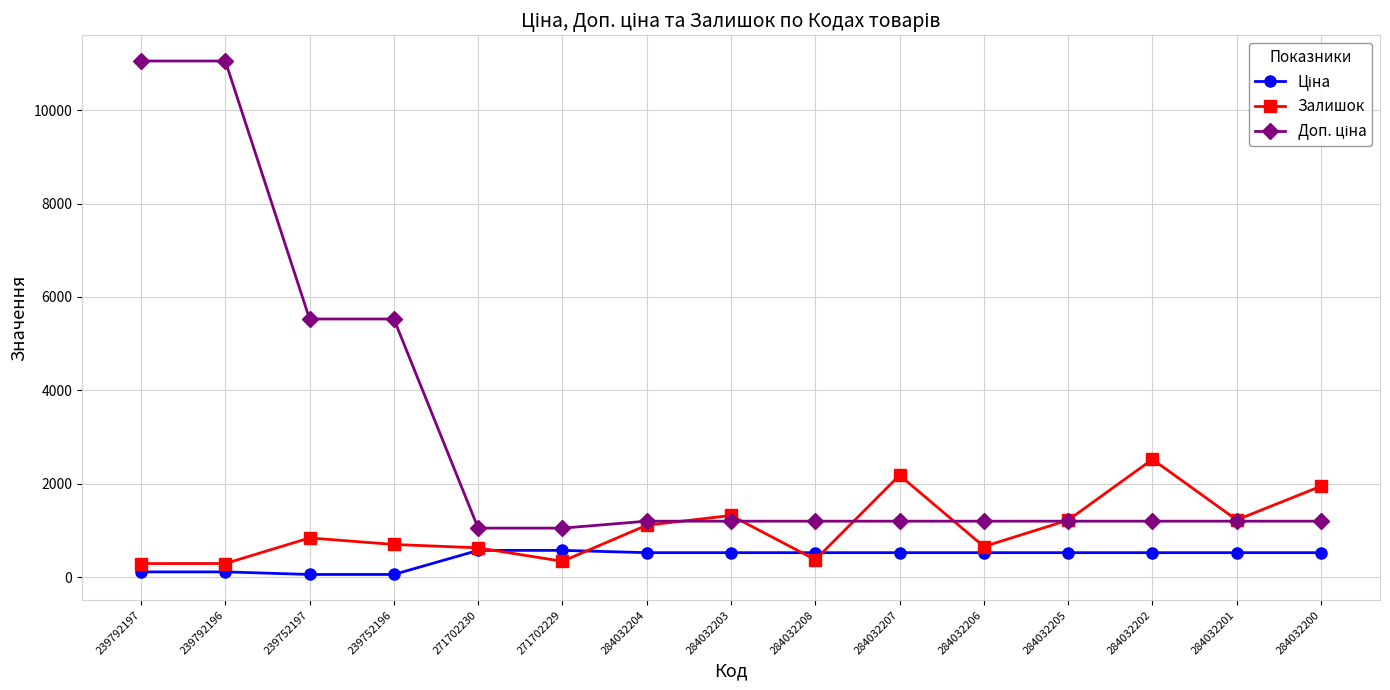

What is the spread (max minus min) of values at 284032208?

826.0